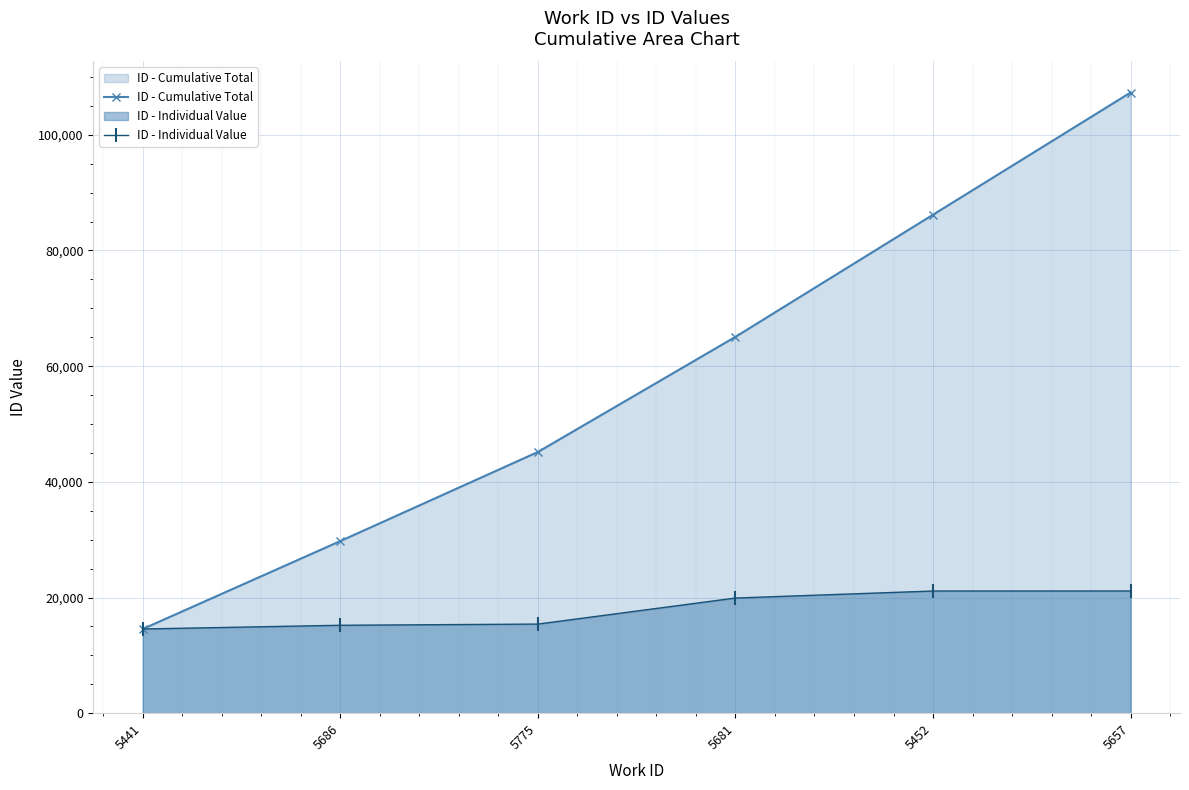

What is the label of the 1st point from the right?

5657